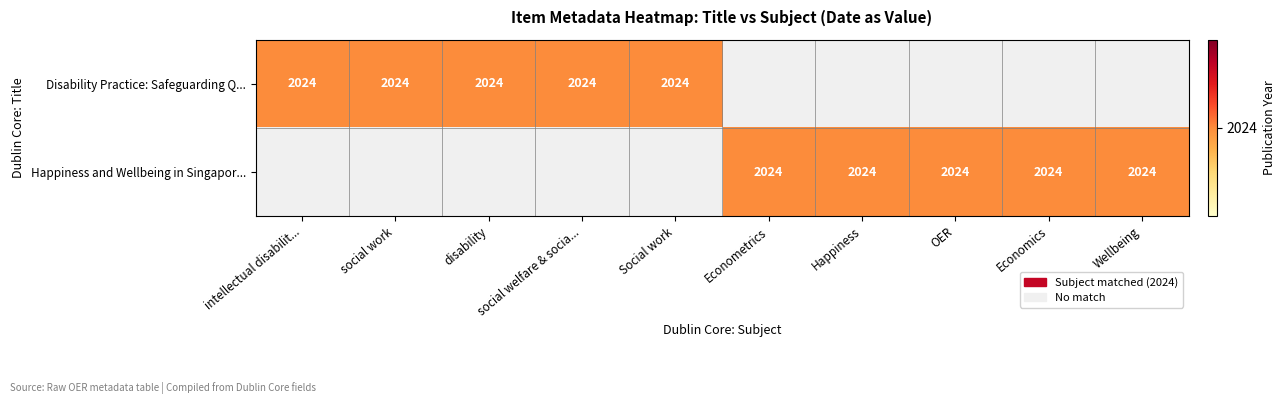

Which has a higher value, social work or Social work?

social work